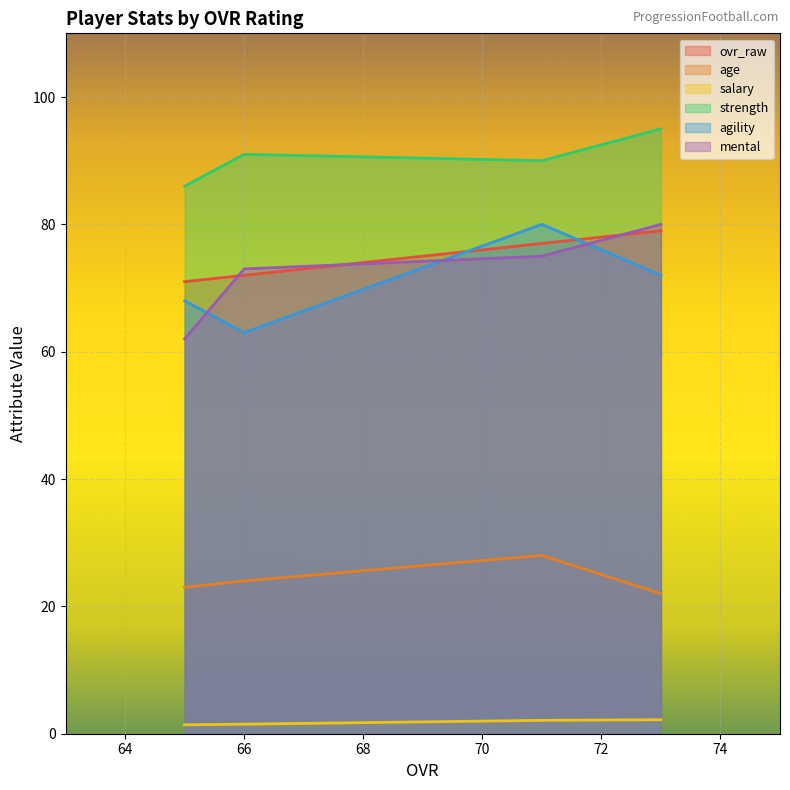

At how many categories does at least one series exceed 68?

4